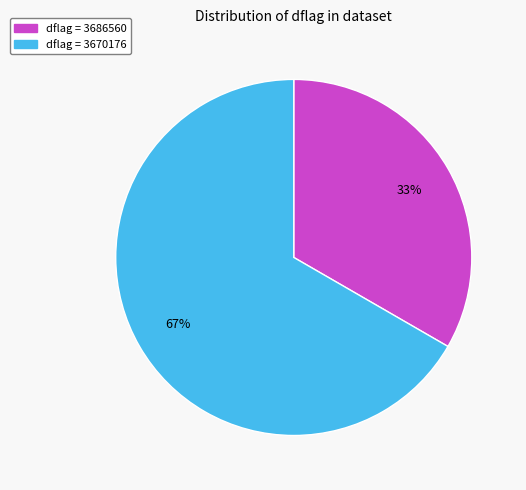

To the nearest percent, what is the average slice percentage?

50%